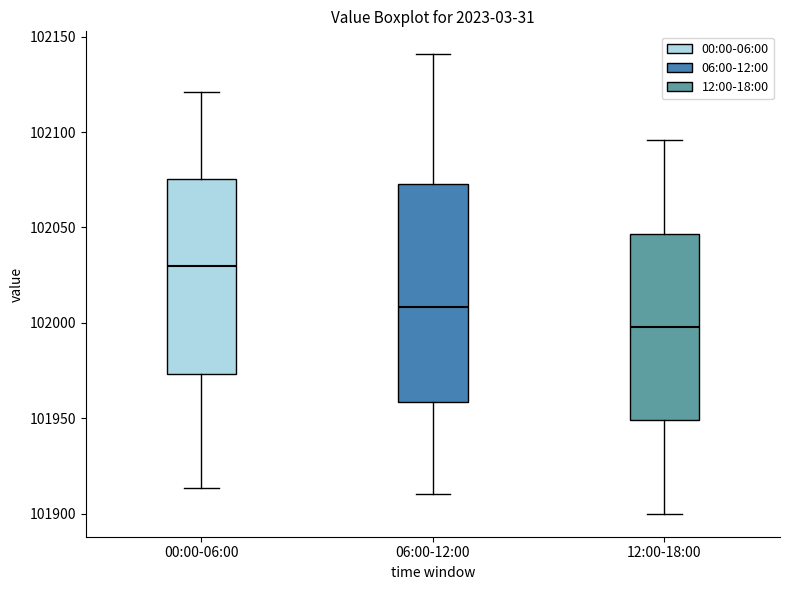

Comparing the boxes themselves (not the whiskers), which one is the tallest?

06:00-12:00